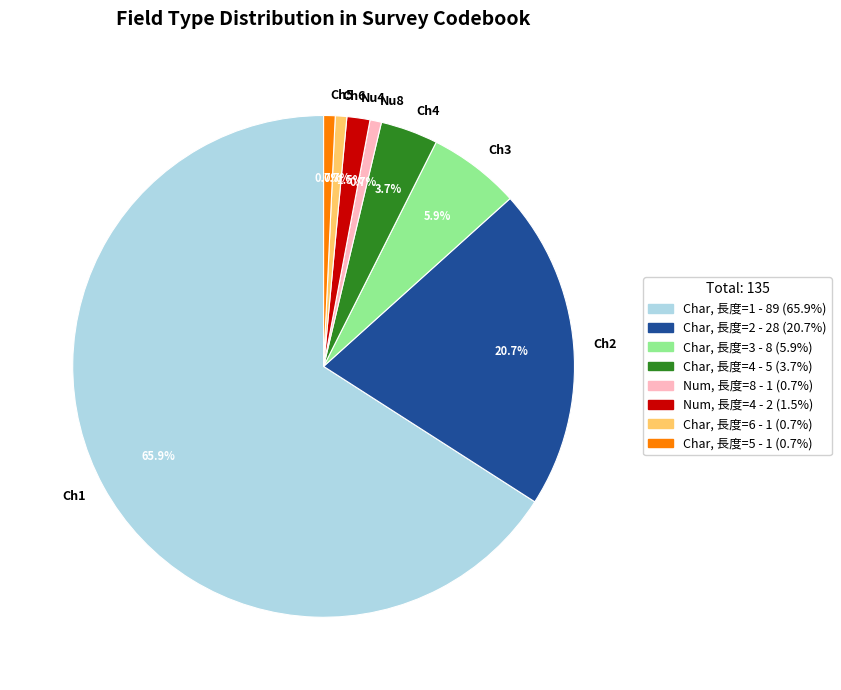

Does any single category account for the majority?

Yes